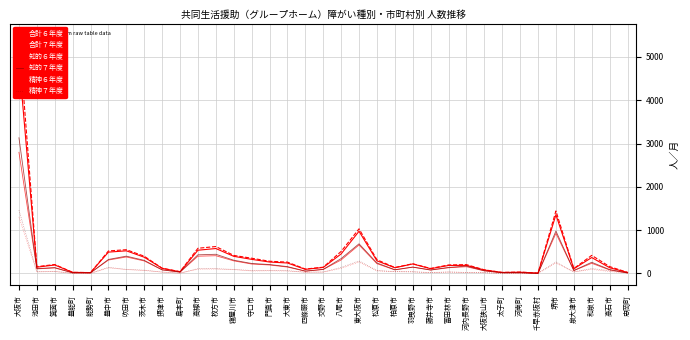

The 知的７年度 series shows 323 at 豊中市. True or false?

True